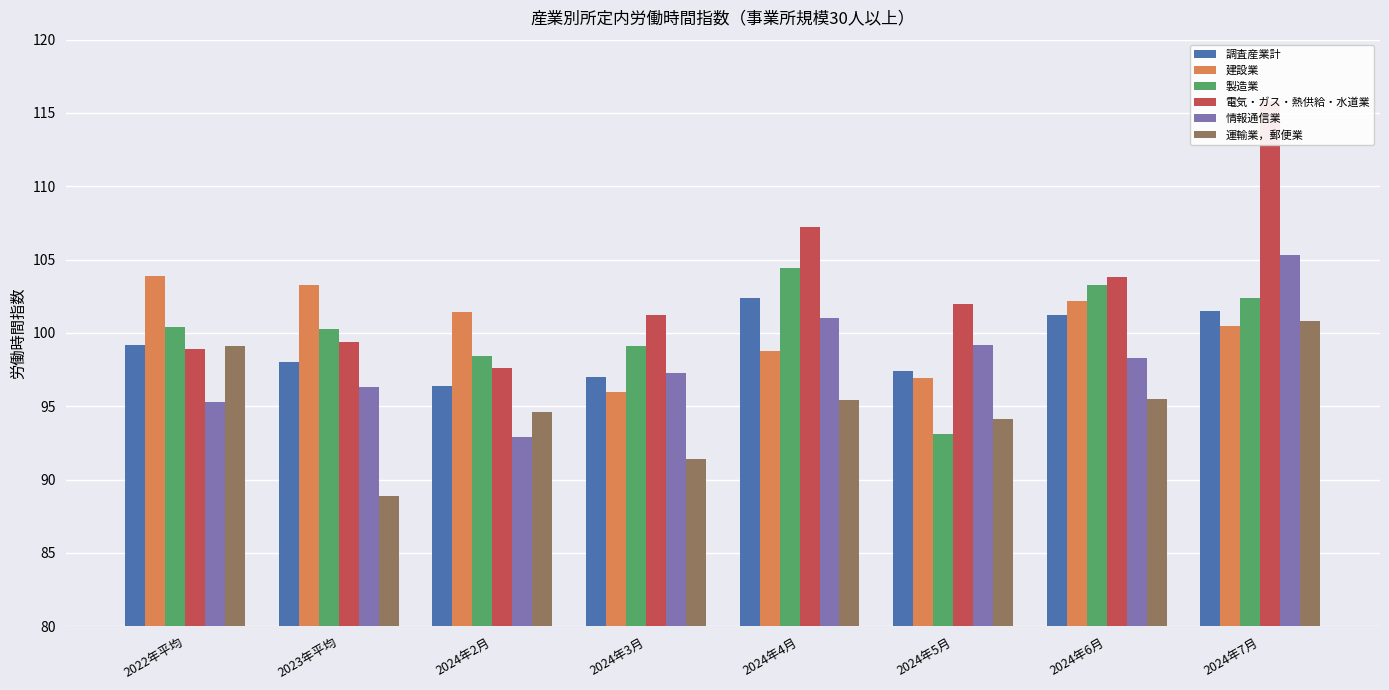

Between 2024年4月 and 2024年5月, which series saw the biggest shift?

製造業